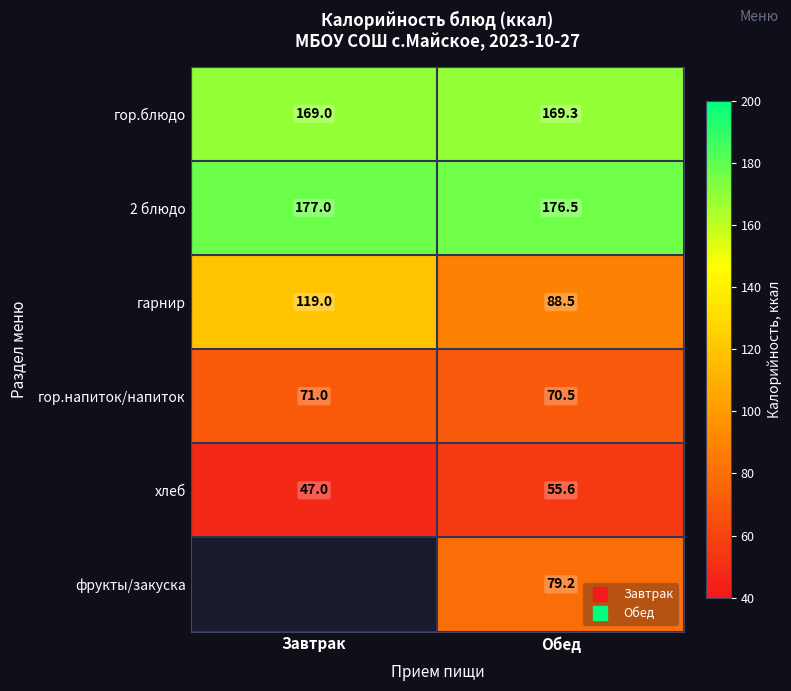

The value of гор.блюдо at Завтрак is 169.0. True or false?

True